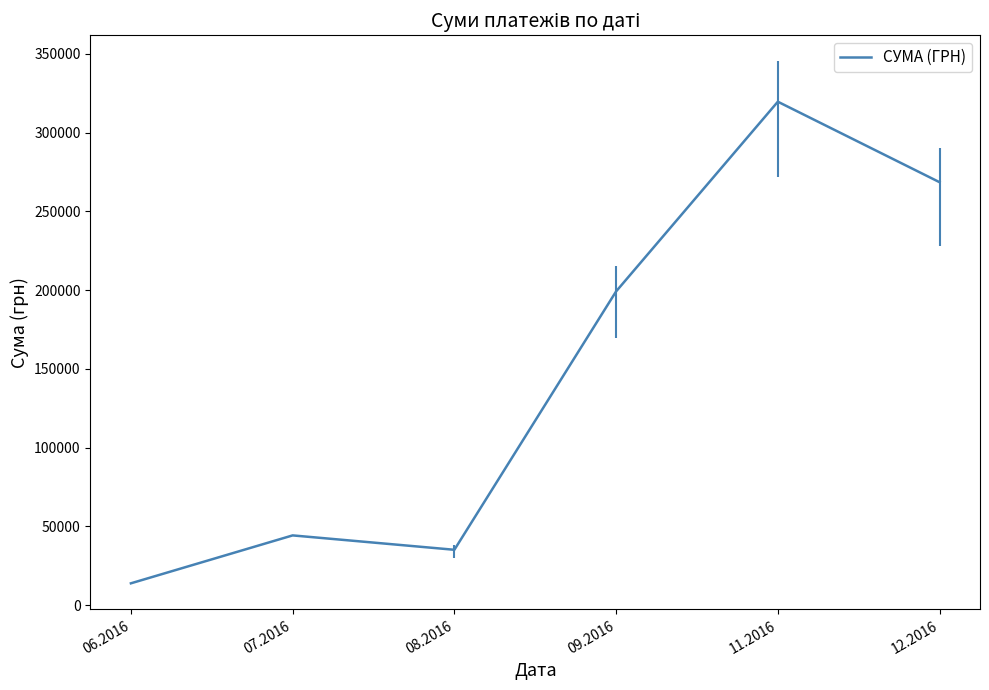

True or false: the data has more than 1 interior local peaks.

True